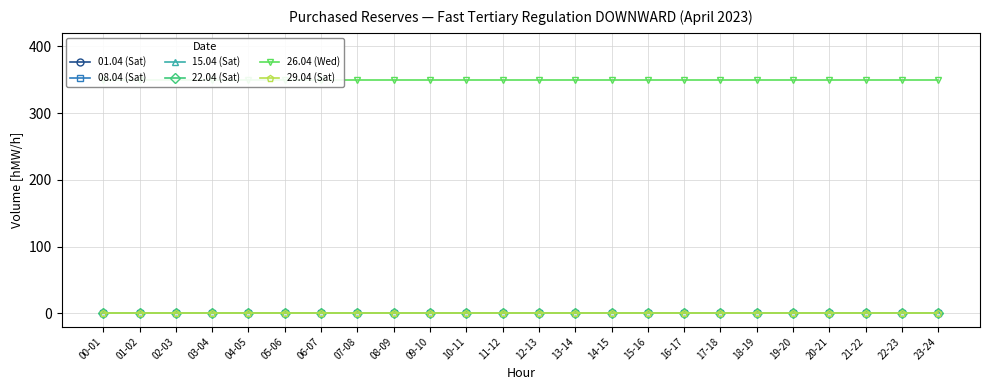

Which series has the widest spread of values?

01.04 (Sat)